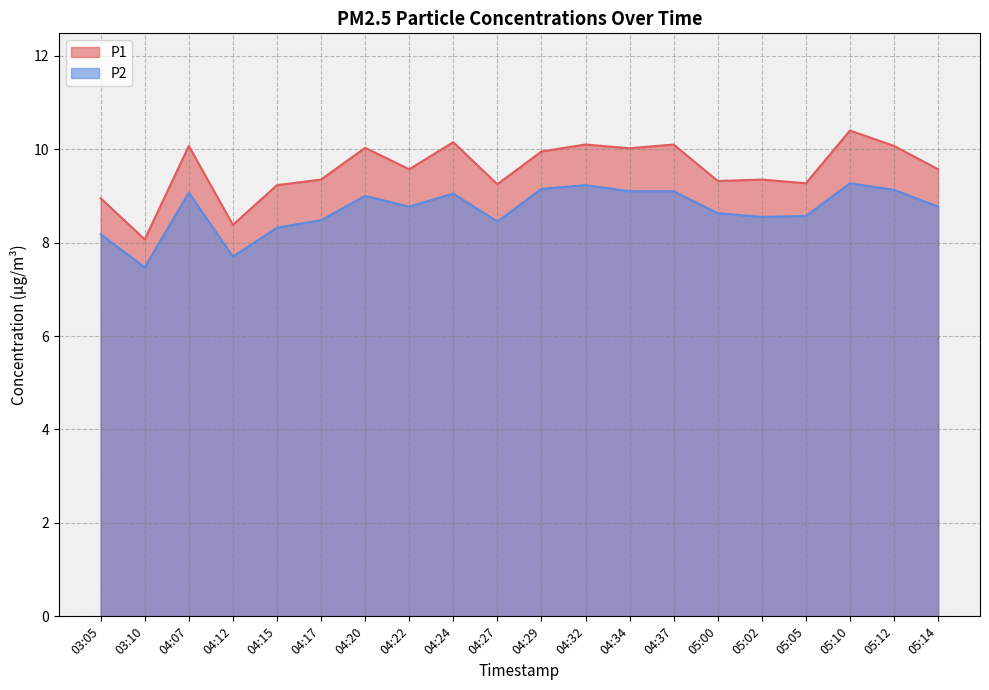

Where is P1 nearest to the value 9?

03:05